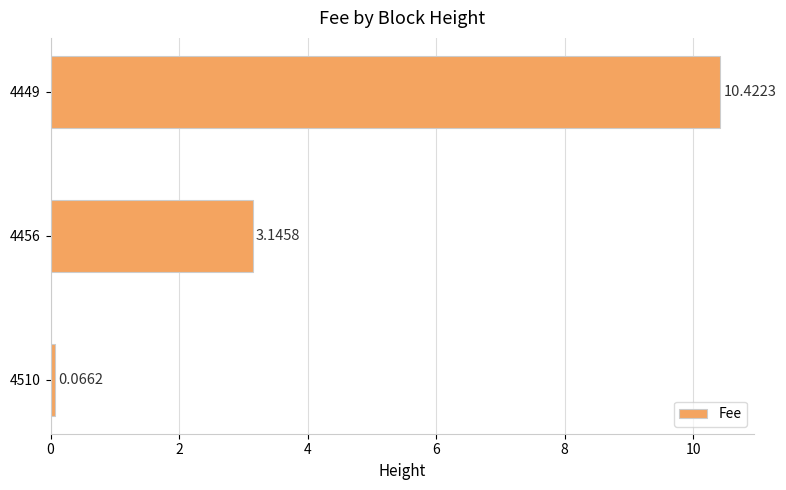

What is the difference between the maximum and second lowest values?

7.3